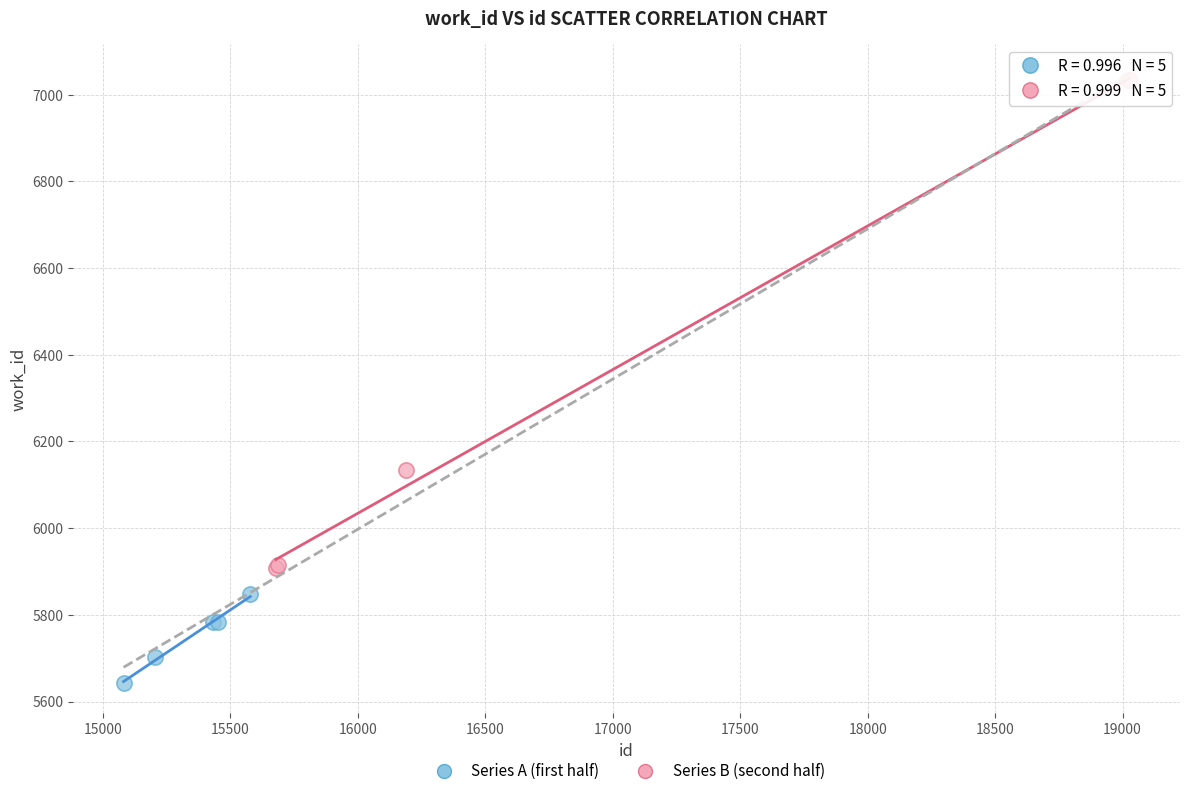

What are all the series names shown in the legend?

Series A (first half), Series B (second half)